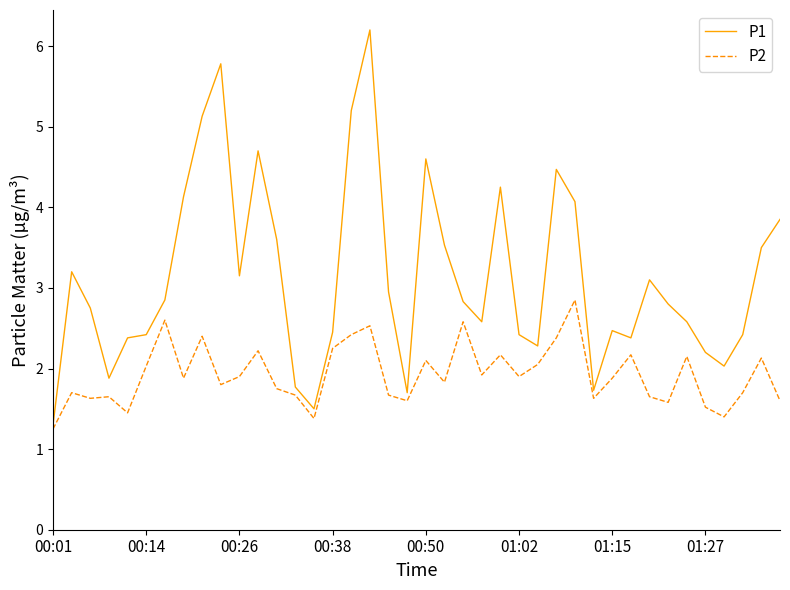

Which series has the widest spread of values?

P1